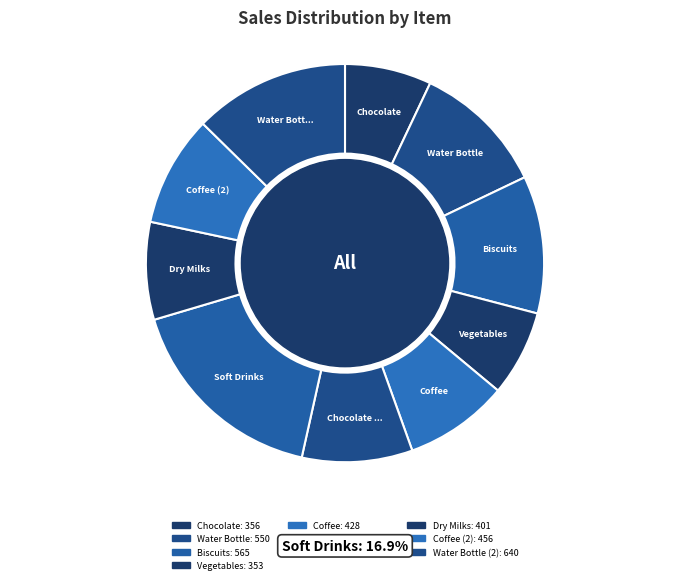

How many slices are in this pie chart?

10